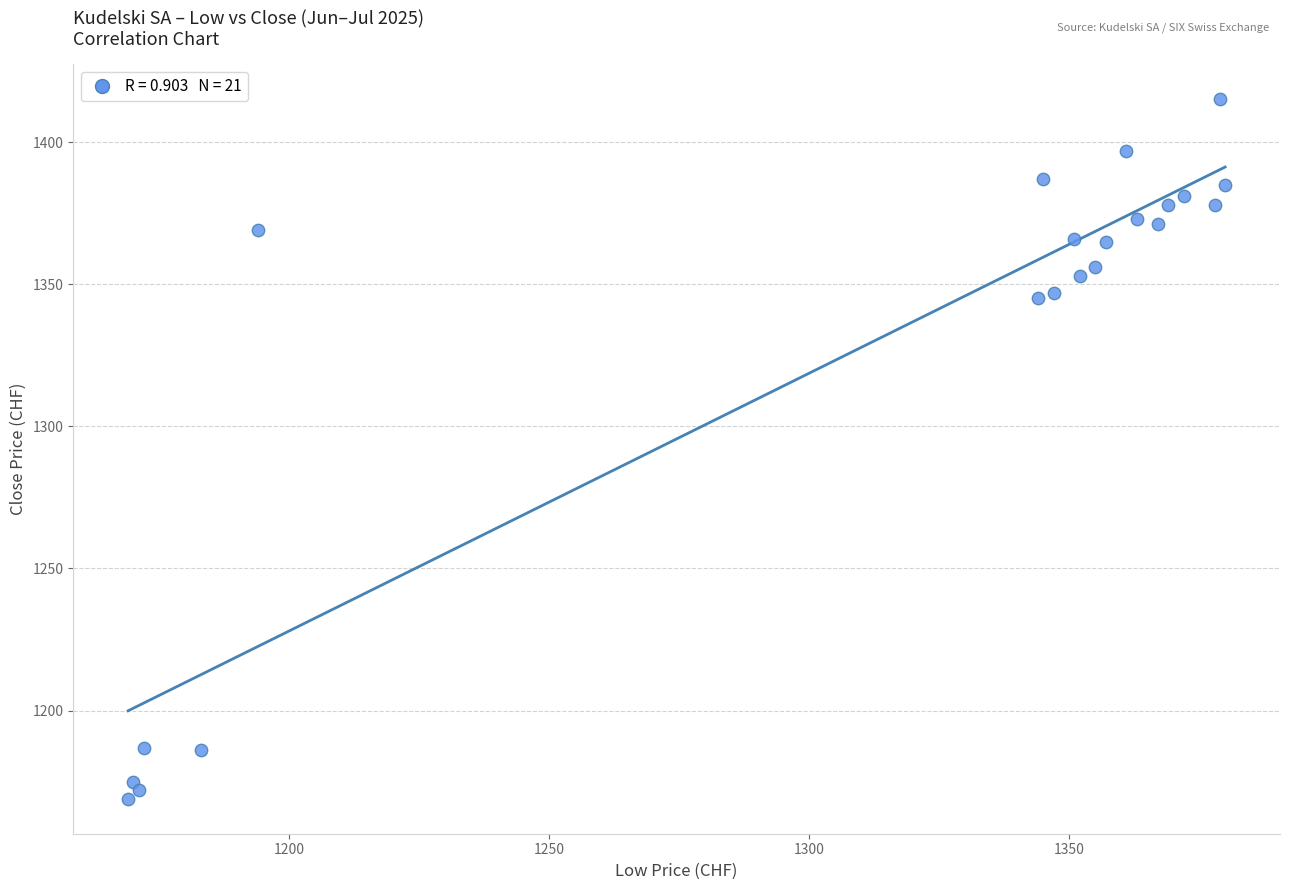

What is the range of Y values (max minus min)?

246